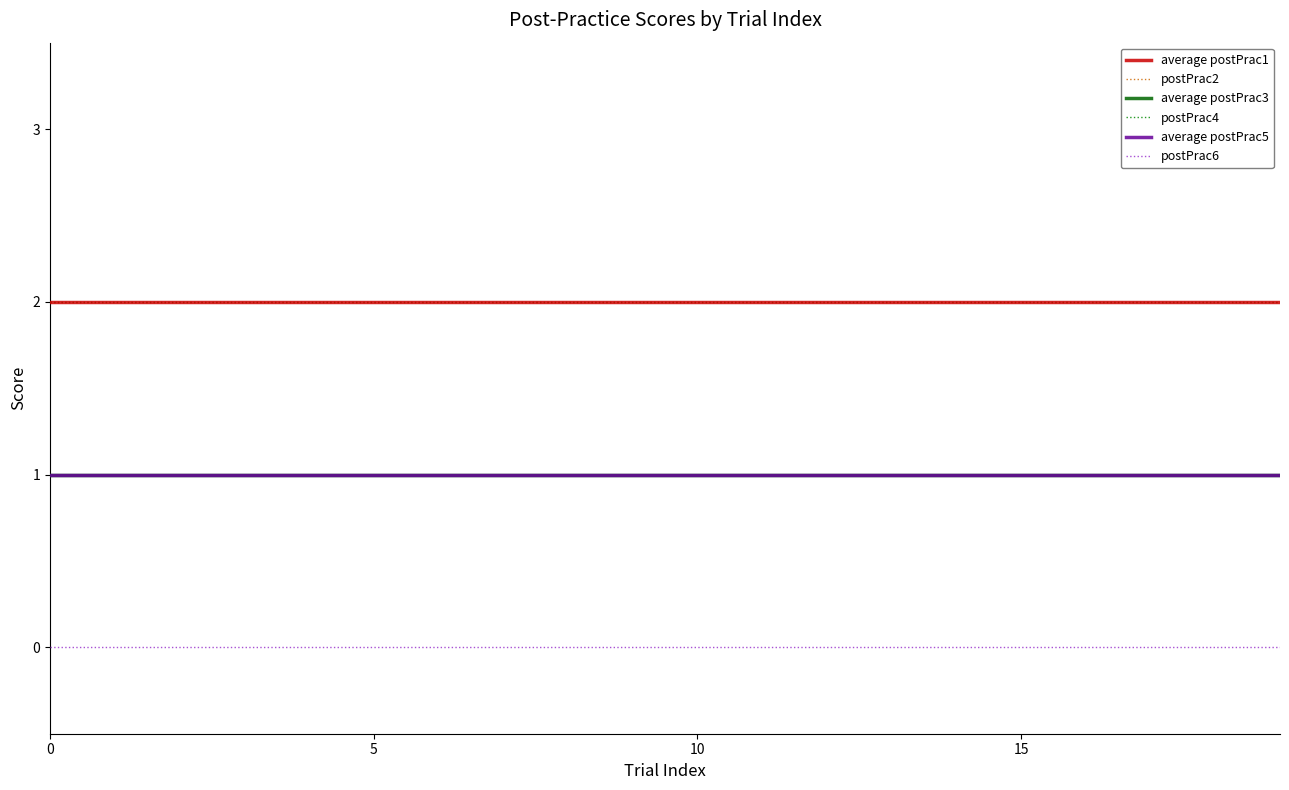

Does the chart have visible grid lines?

No